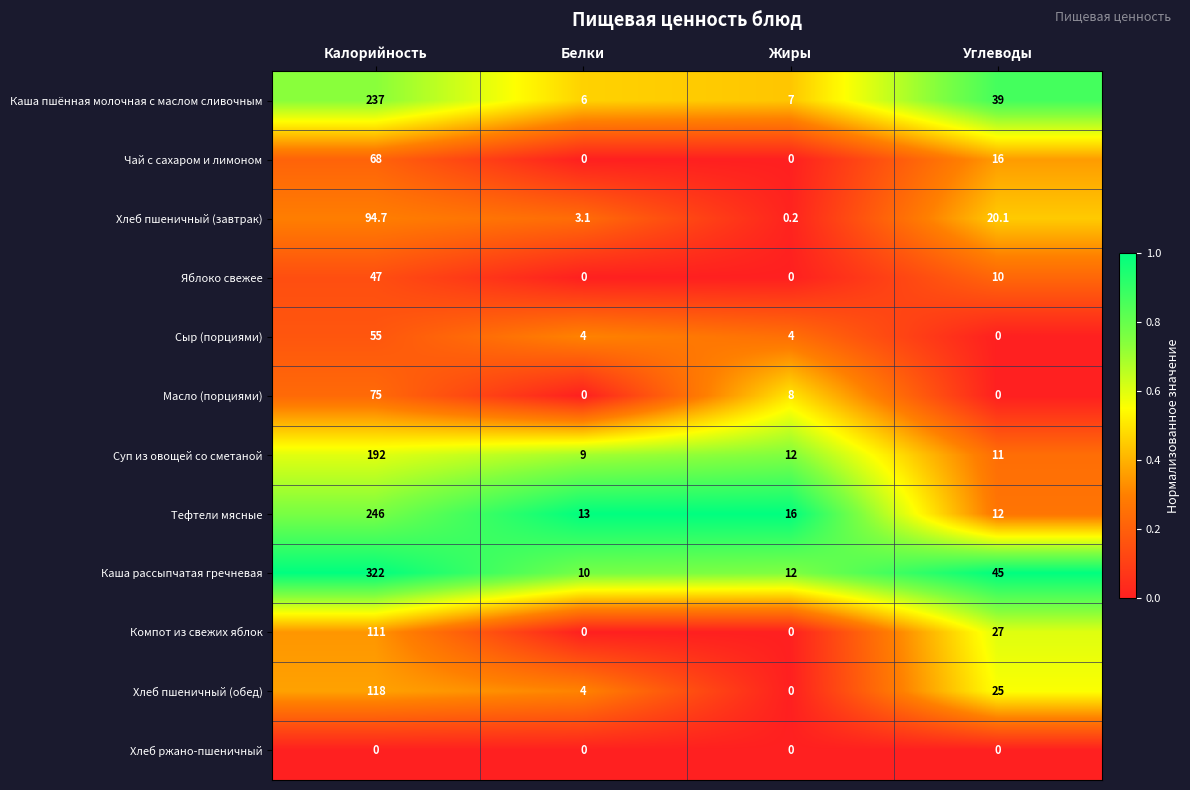

At Калорийность, list the series in order from smallest to largest.

Хлеб ржано-пшеничный, Яблоко свежее, Сыр (порциями), Чай с сахаром и лимоном, Масло (порциями), Хлеб пшеничный (завтрак), Компот из свежих яблок, Хлеб пшеничный (обед), Суп из овощей со сметаной, Каша пшённая молочная с маслом сливочным, Тефтели мясные, Каша рассыпчатая гречневая